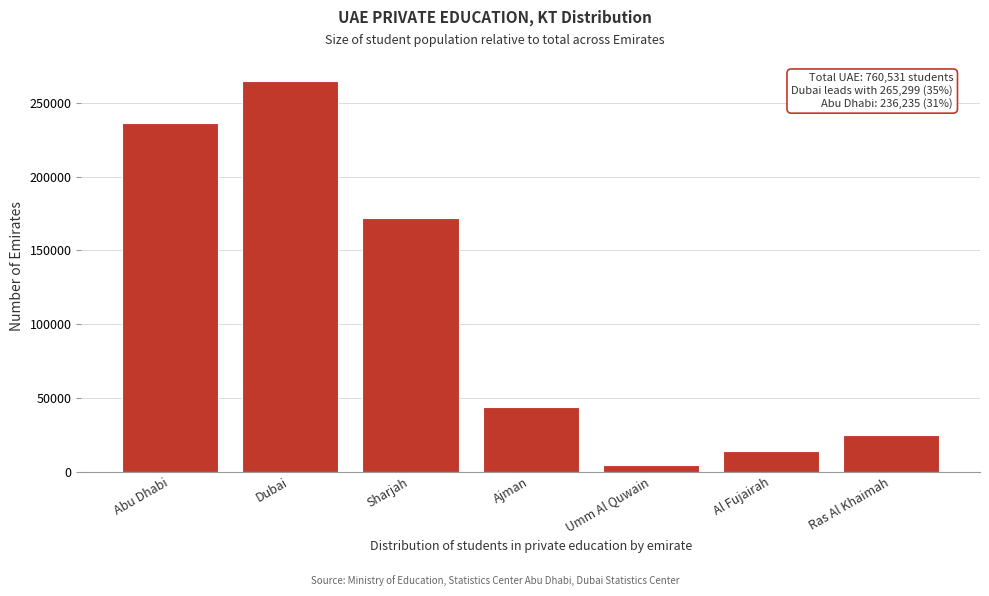

Reading left to right, list all the values displayed in this chart.

Abu Dhabi=236235	Dubai=265299	Sharjah=171698	Ajman=43838	Umm Al Quwain=4697	Al Fujairah=13761	Ras Al Khaimah=25003